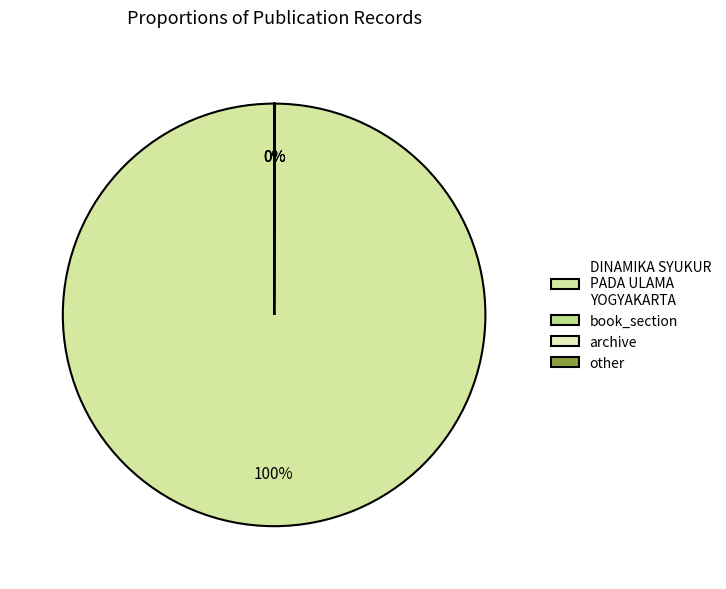

What is the smallest slice in the pie chart?

other